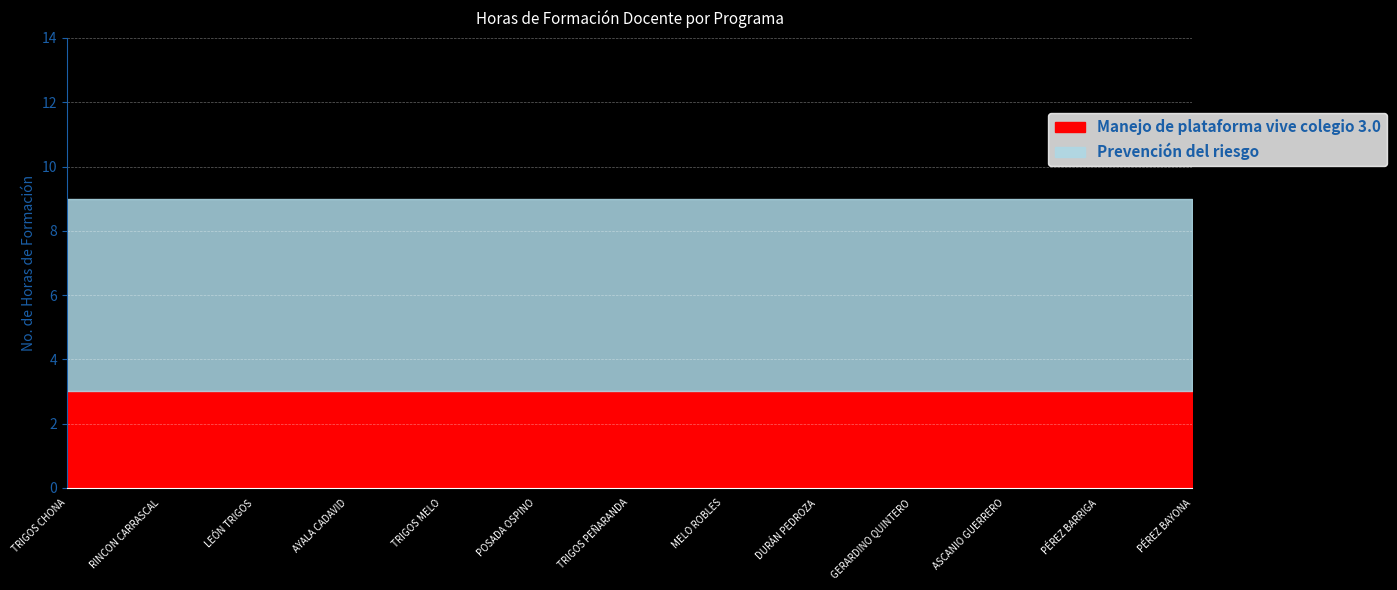

How many lines are shown in the chart?

2